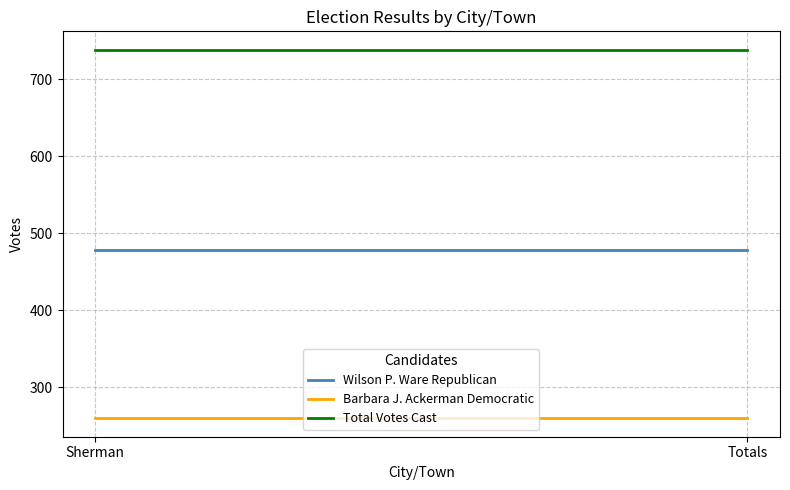

Is this an area chart (filled region under the line)?

No